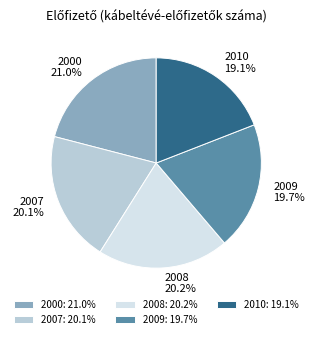

Is there any slice that represents more than half of the pie?

No